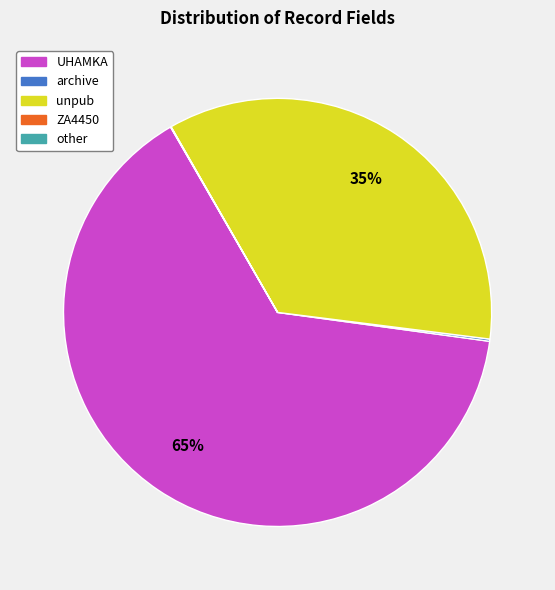

To the nearest percent, what is the average slice percentage?

20%